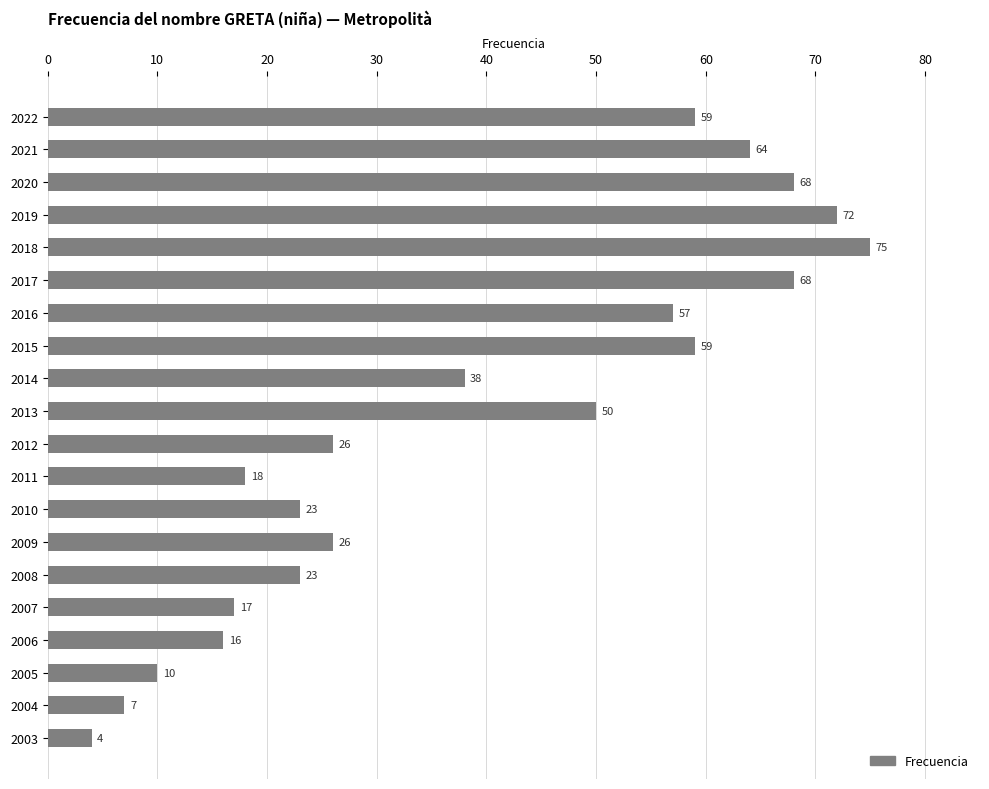

Reading bottom to top, extract all data points from this chart.

4	7	10	16	17	23	26	23	18	26	50	38	59	57	68	75	72	68	64	59